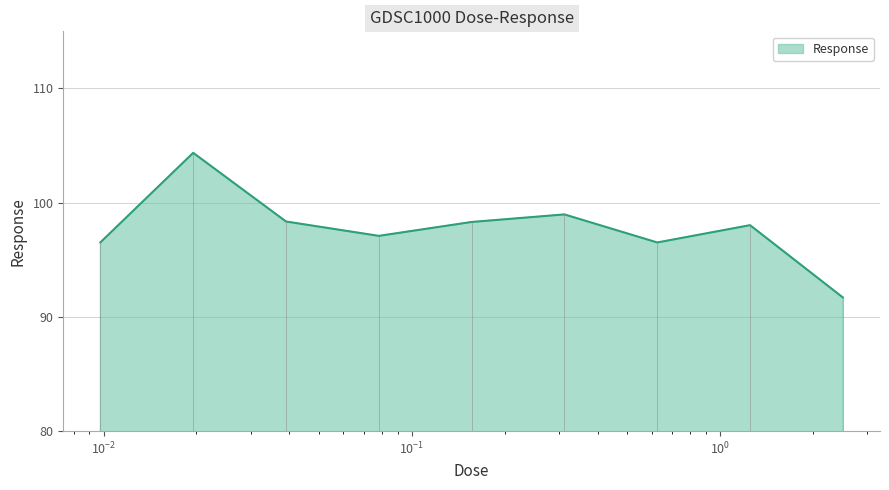

Does the chart have visible grid lines?

Yes